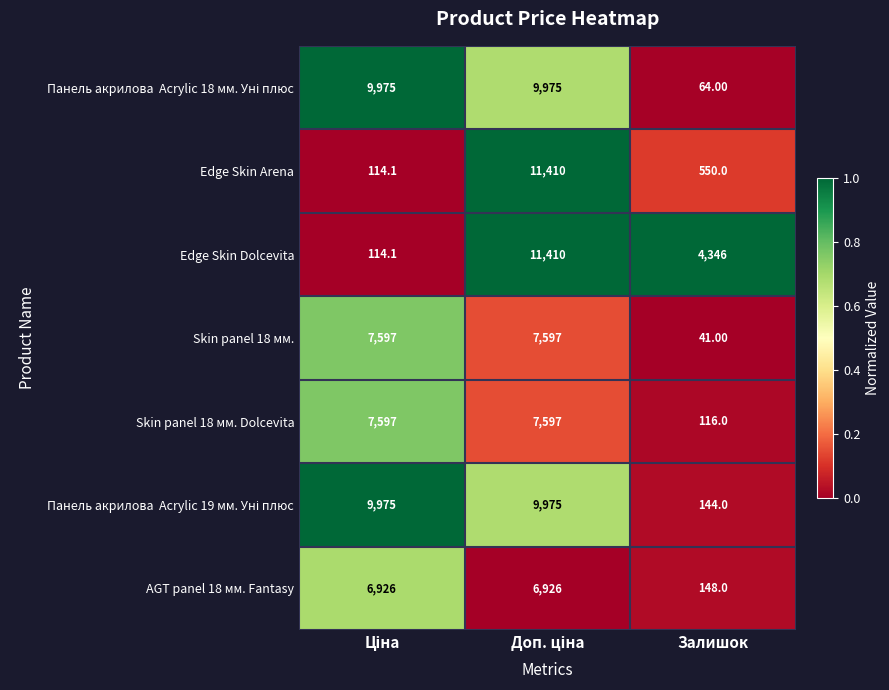

What is the spread (max minus min) of values at Залишок?

4305.0